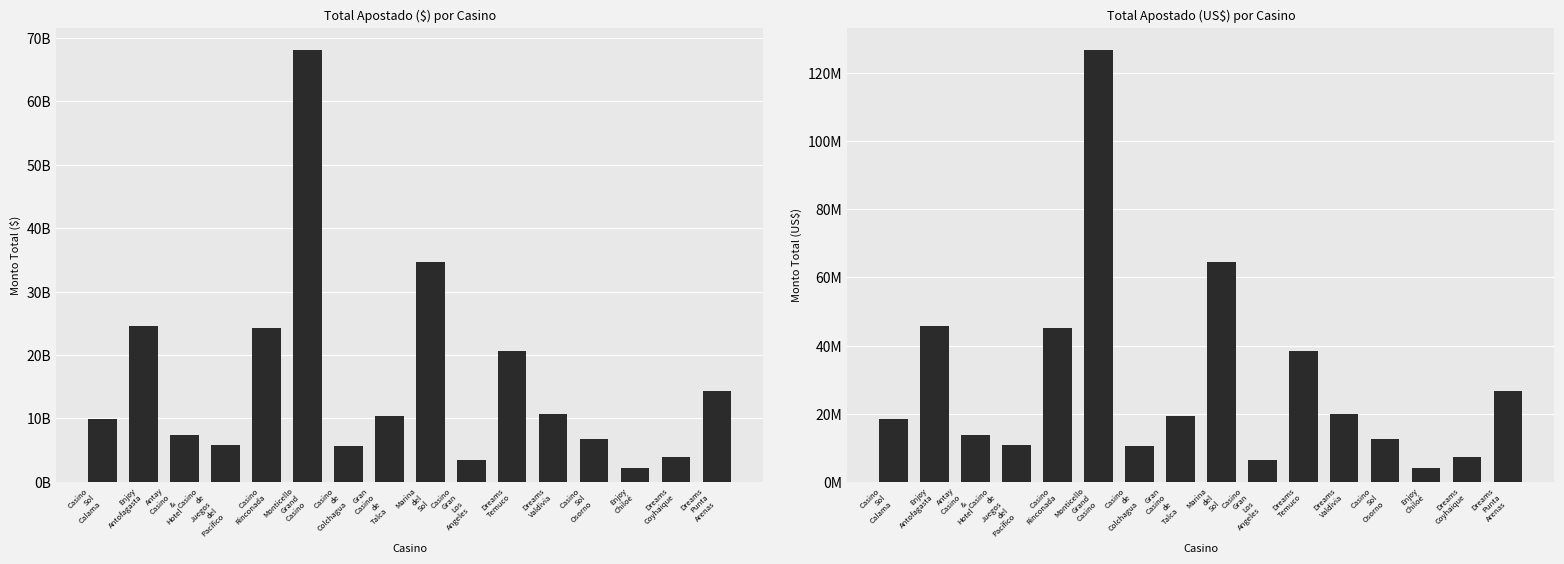

Which series has the widest spread of values?

Total ($)